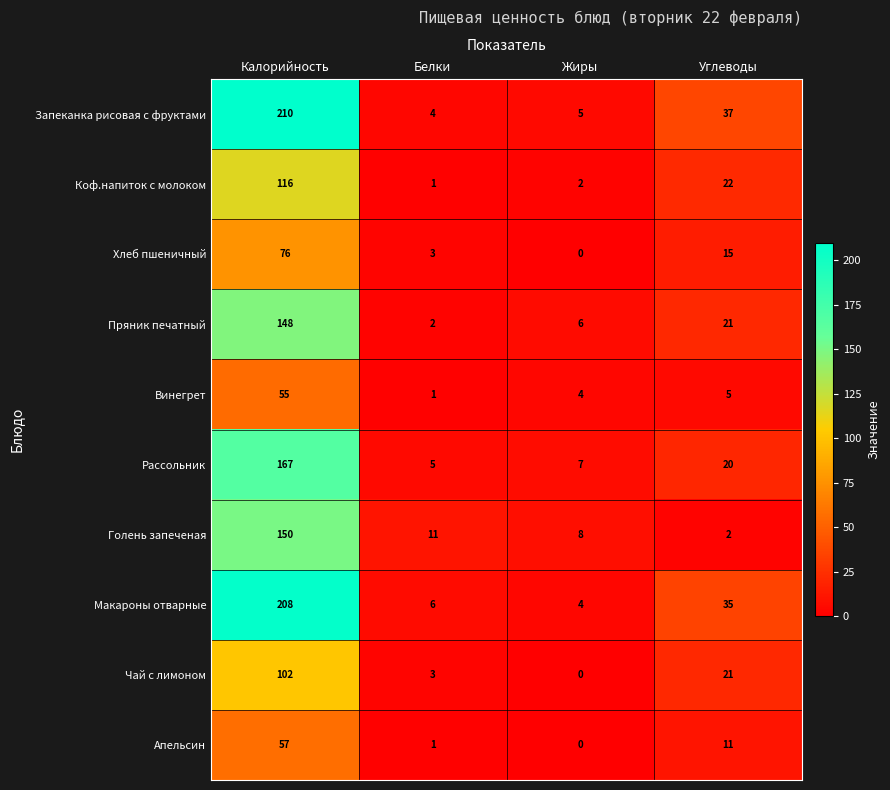

Count the number of categories in the chart.

4